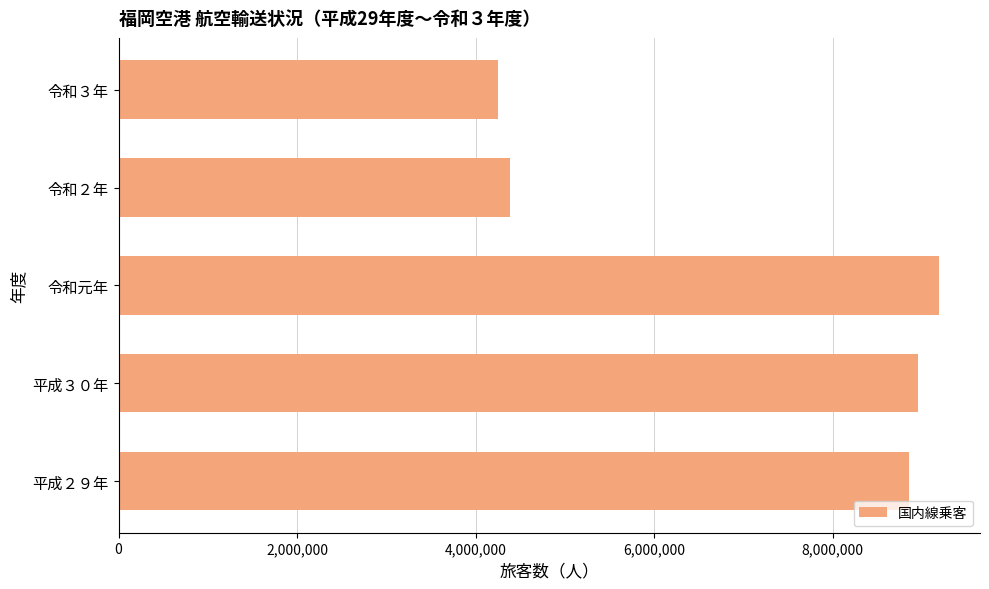

What is the sum of all values?

35623635